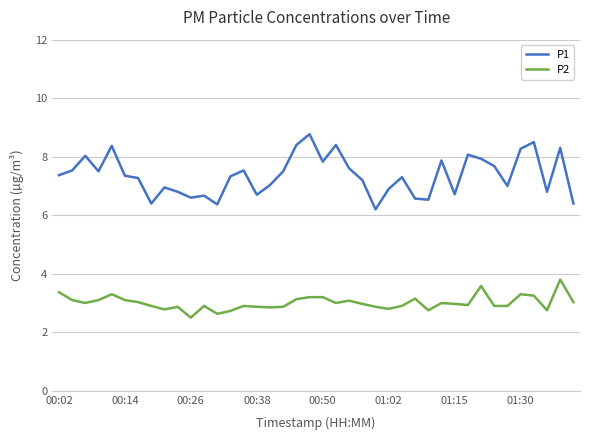

Rank the series by their average value, from highest to lowest.

P1, P2